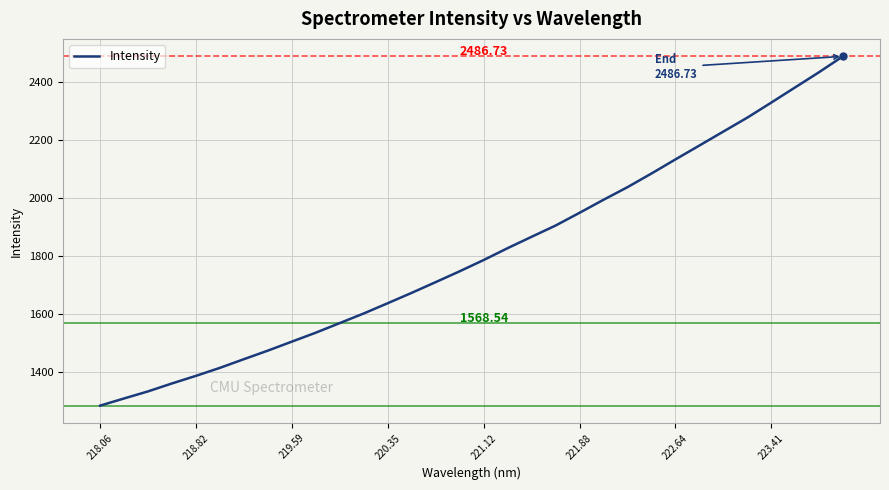

What is the difference between the maximum and minimum values?

1202.7